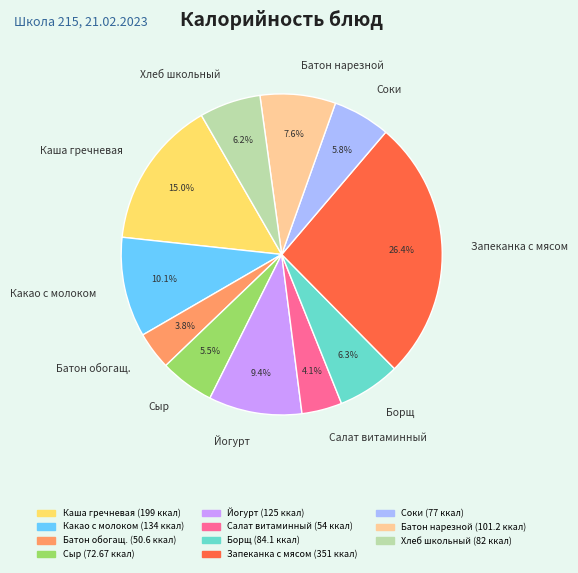

What percentage is NOT represented by Батон нарезной?

92.4%